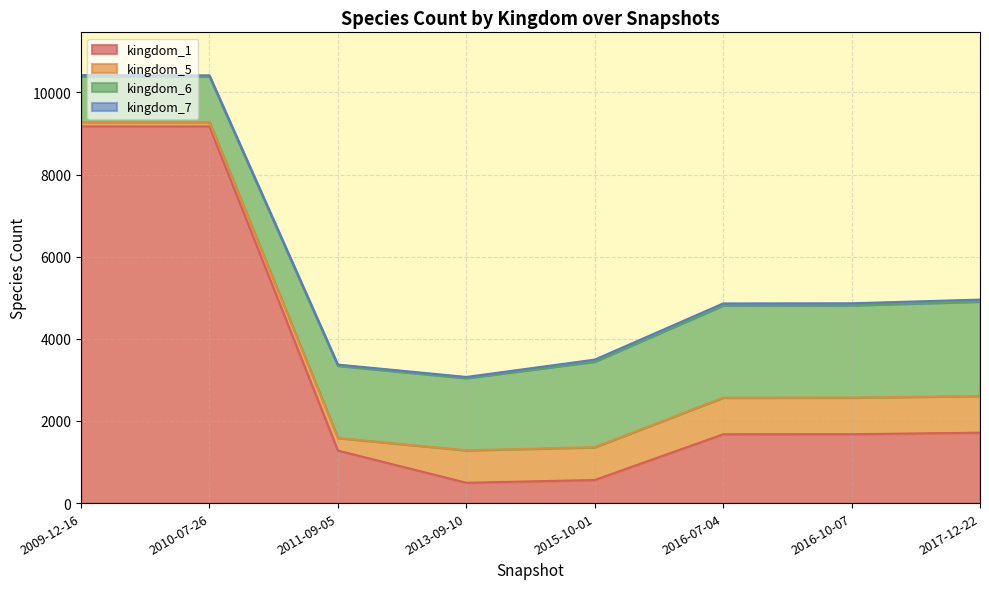

True or false: kingdom_6 and kingdom_5 intersect in this chart.

False